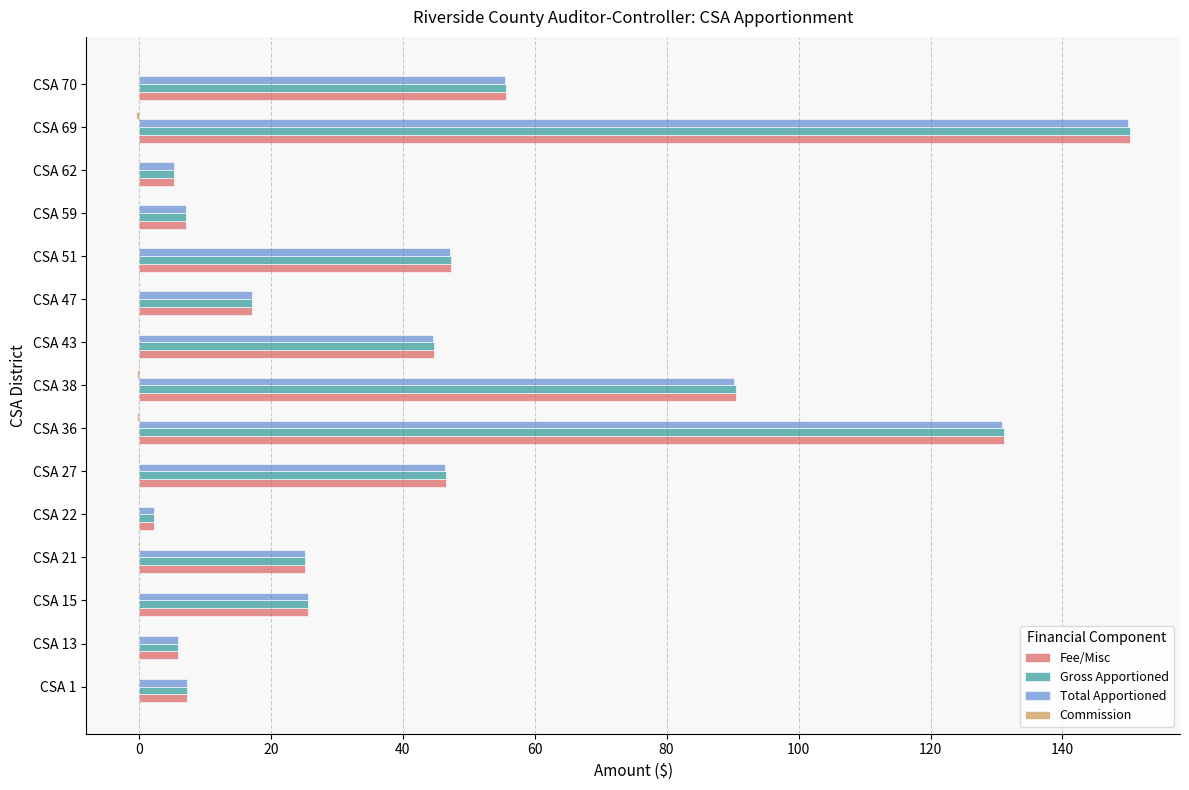

Which category has the highest value in the Gross Apportioned series?

CSA 69